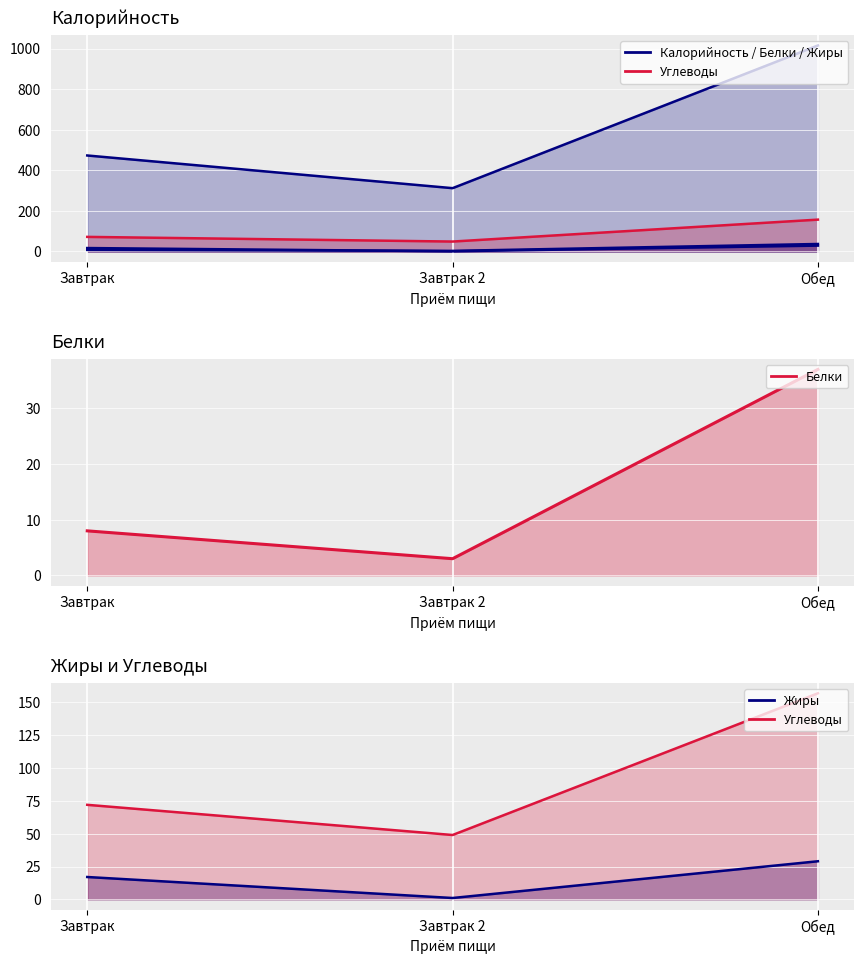

Is it true that Калорийность equals 473 at Завтрак?

True